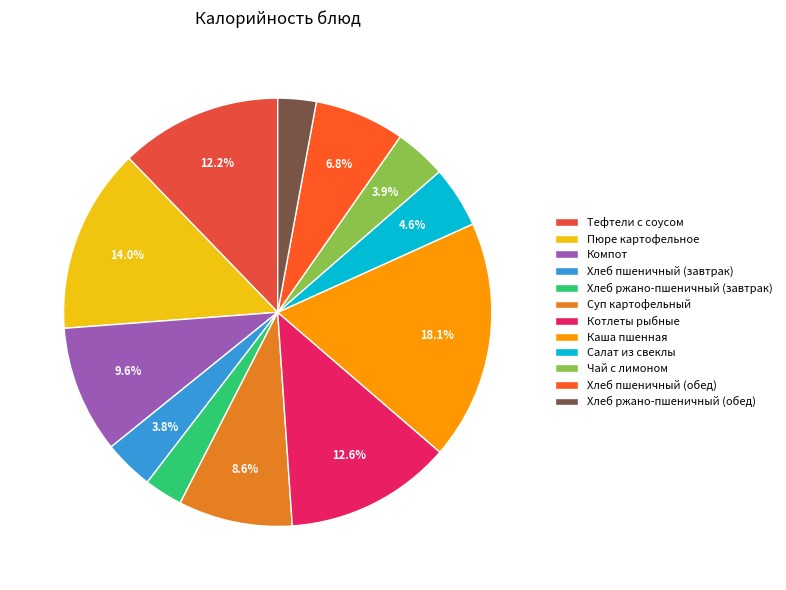

Does Хлеб ржано-пшеничный (завтрак) account for over 50% of the chart?

No